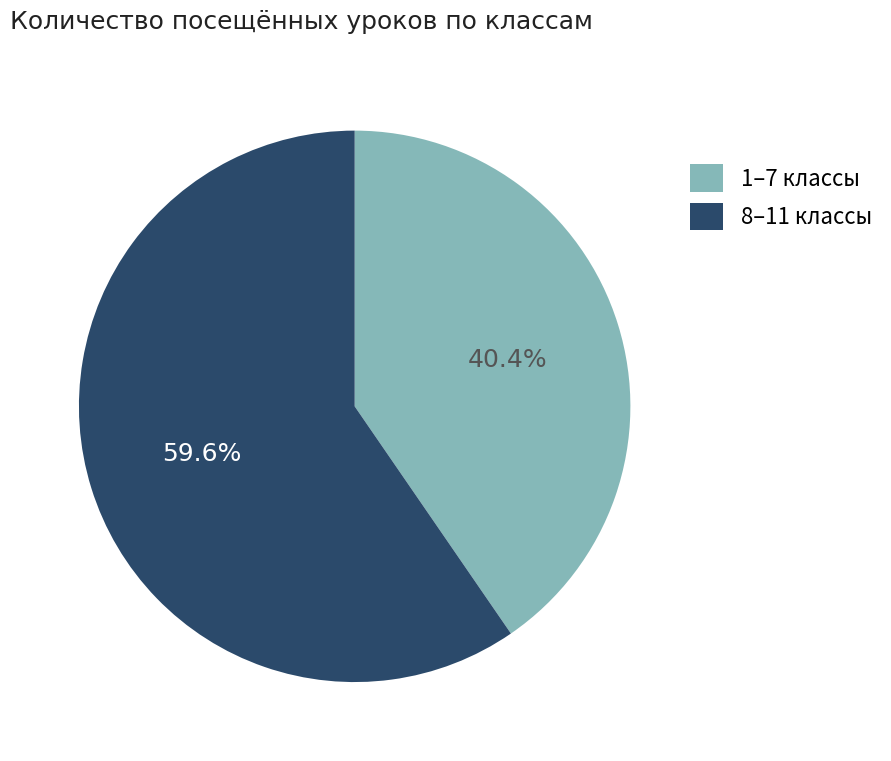

Does 1–7 классы represent more than half of the total?

No